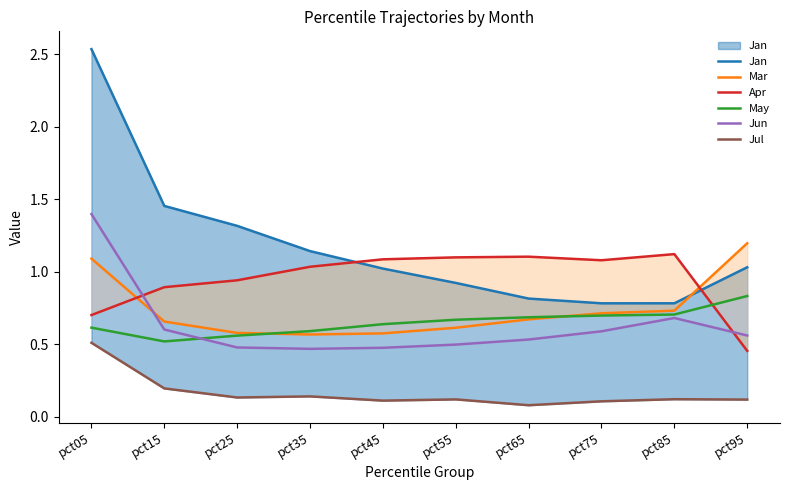

Count the number of data series in this chart.

6